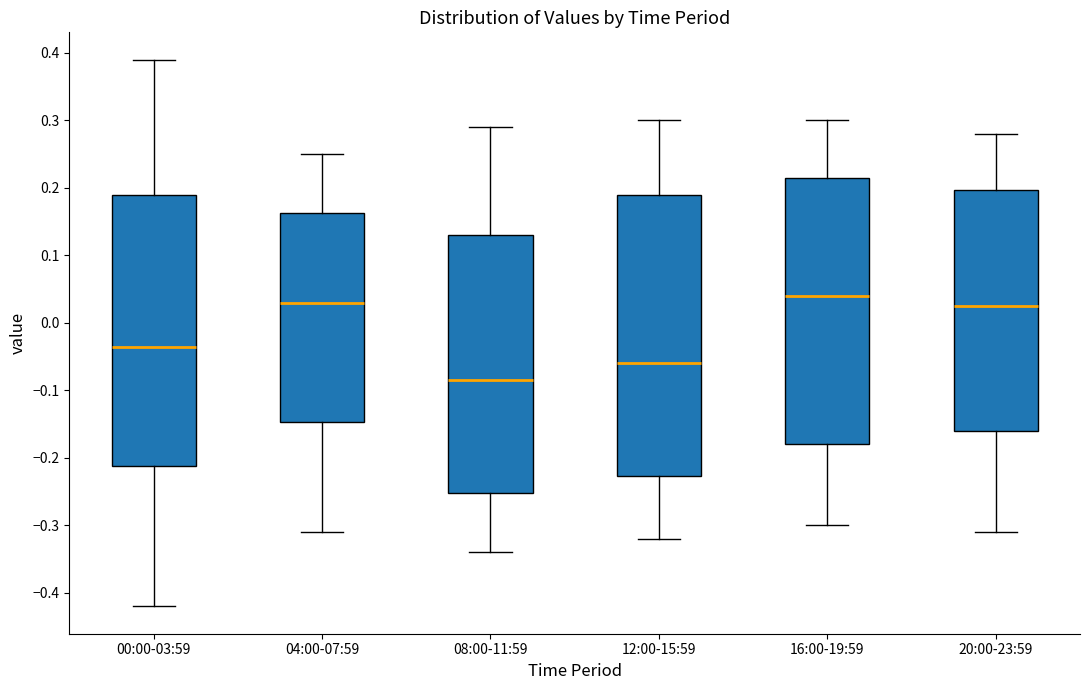

Which box has the lowest median line?

08:00-11:59